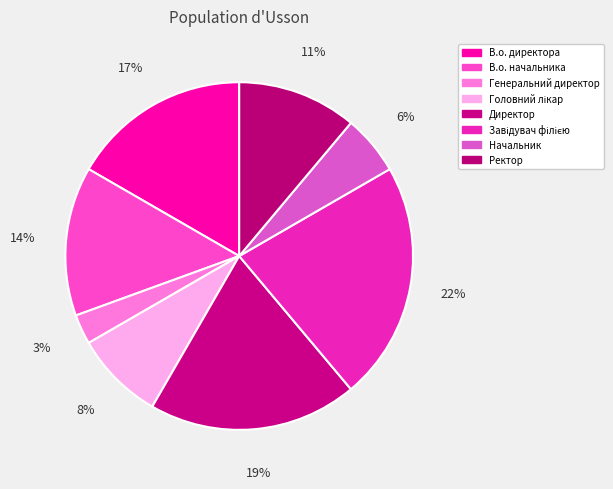

How many slices are in this pie chart?

8